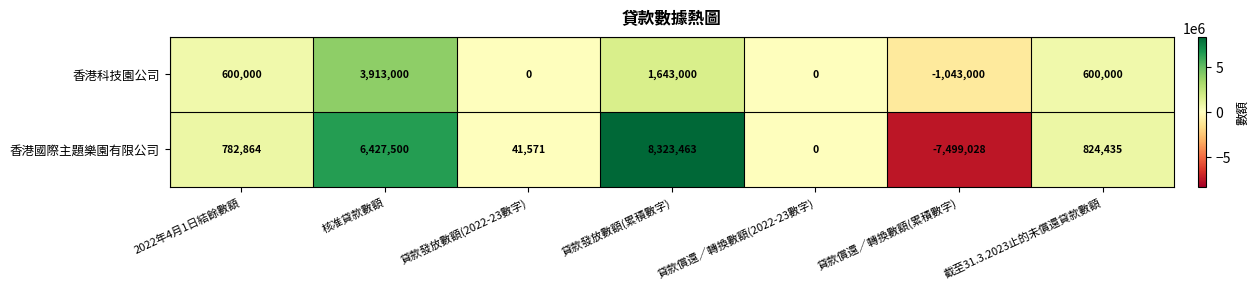

What is the sum of the 香港科技園公司 values at 2022年4月1日結餘數額 and 貸款發放數額(2022-23數字)?

600000